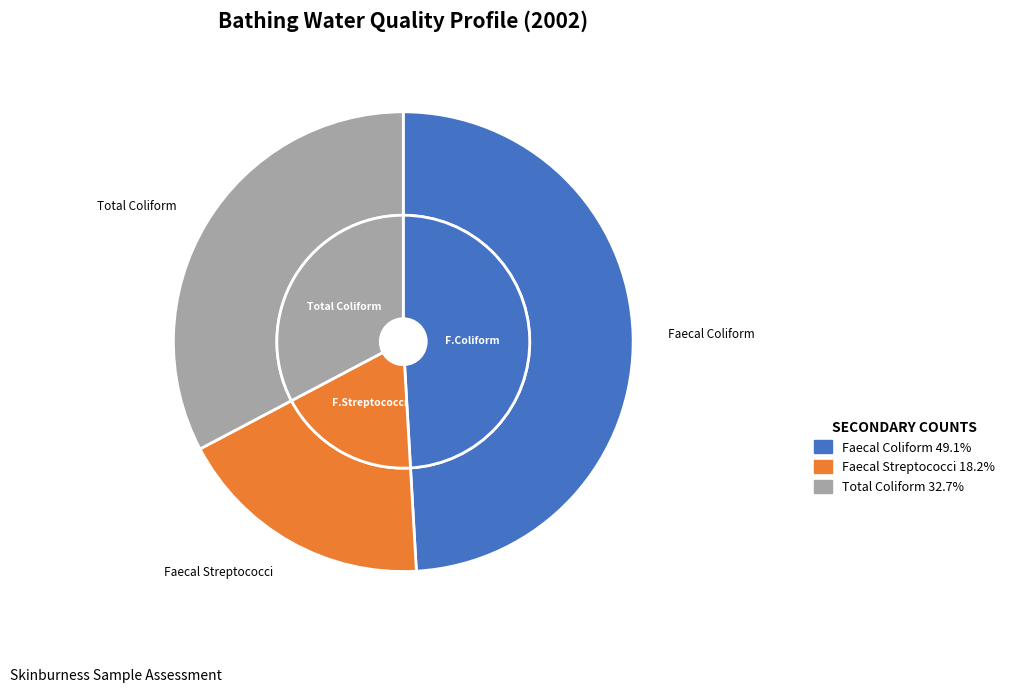

How many slices are in this pie chart?

3